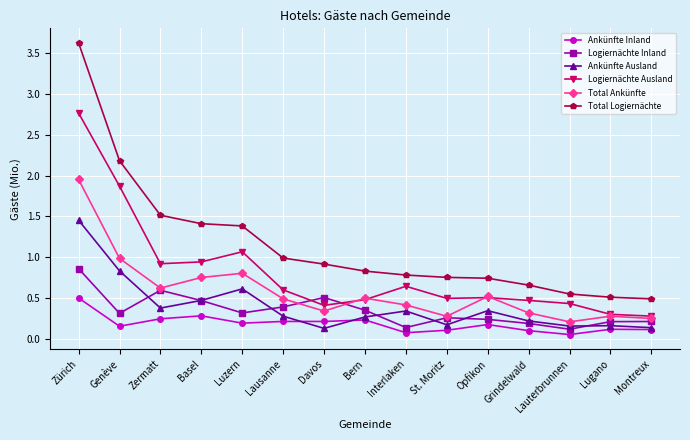

The value of Ankünfte Ausland at Zürich is 1.5. True or false?

True